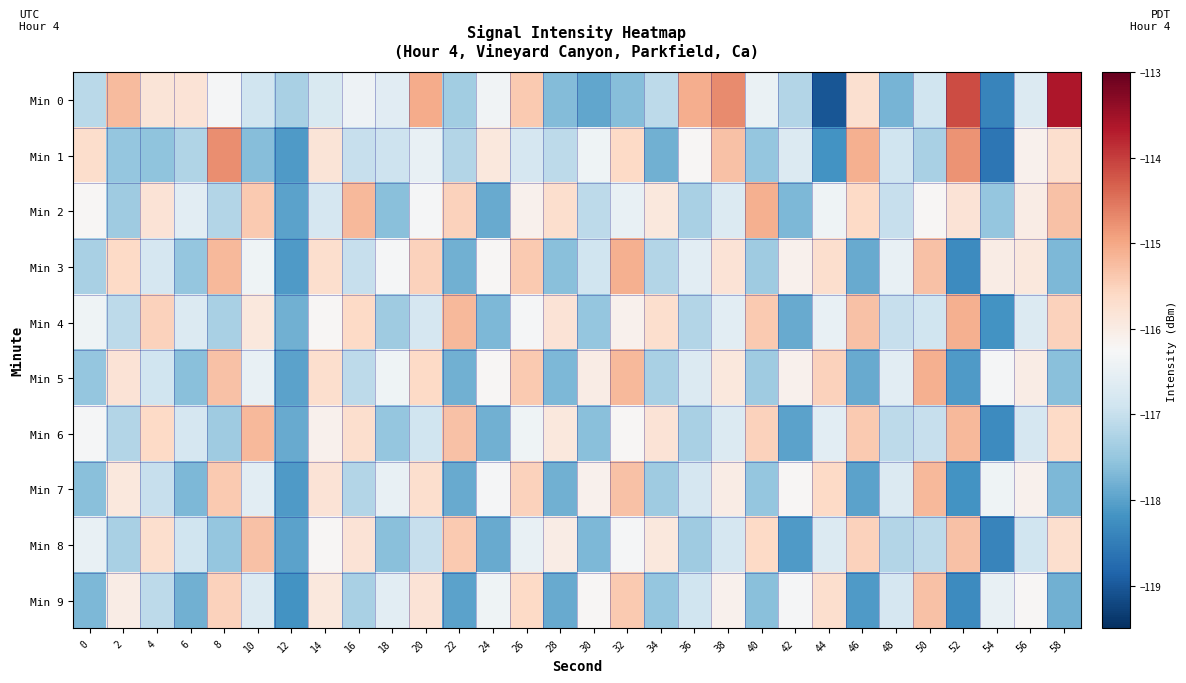

Between 14 and 38, which is larger?

38